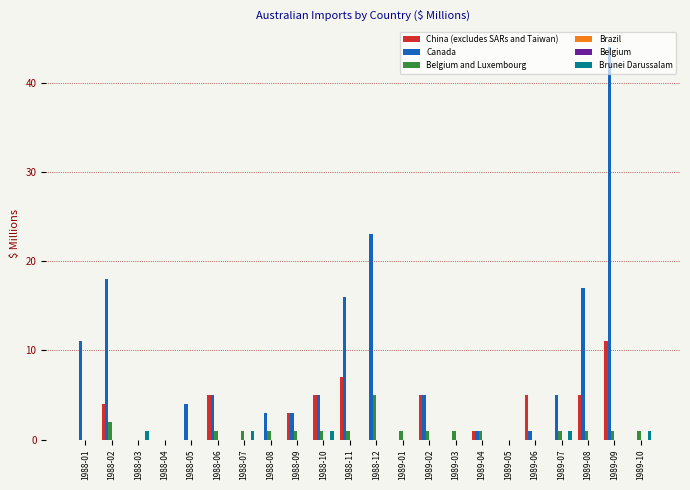

List the series in order of their peak value, highest first.

Canada, China (excludes SARs and Taiwan), Belgium and Luxembourg, Brunei Darussalam, Brazil, Belgium